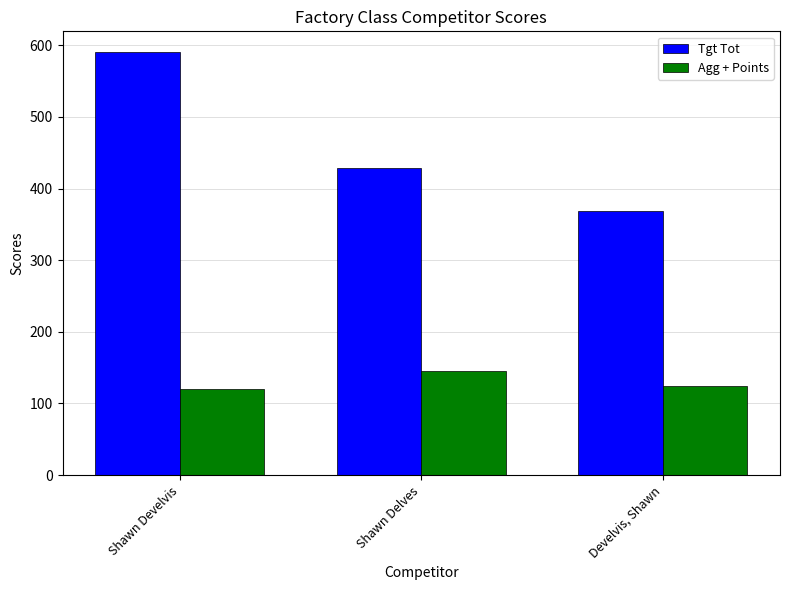

How many bars are there in each group?

2